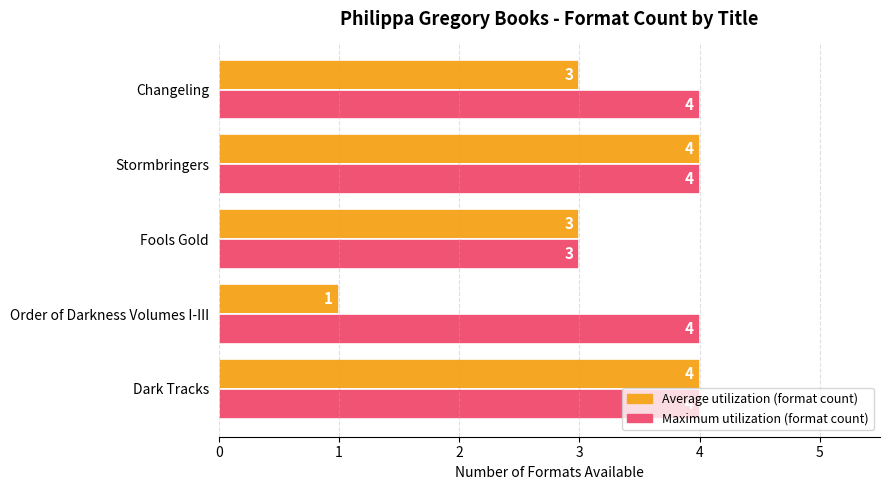

How many distinct data groups are displayed?

2